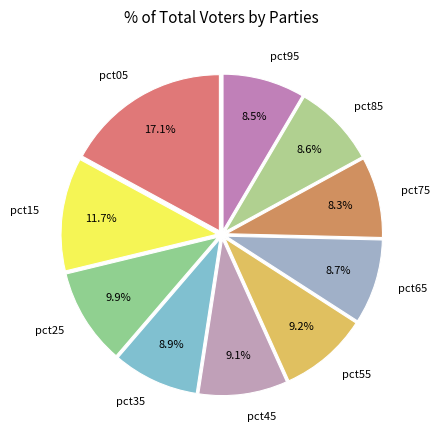

Does any single category account for the majority?

No